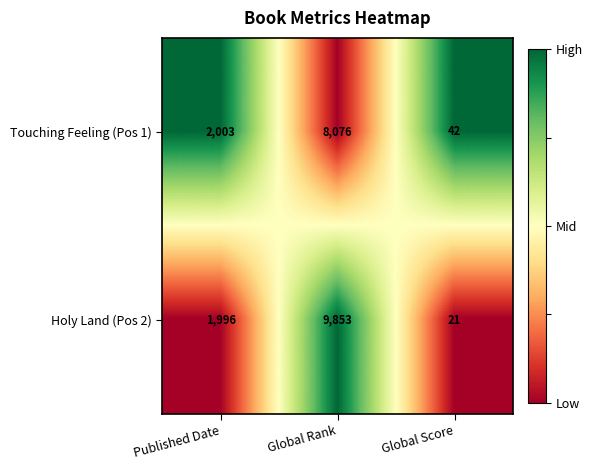

Which series has the largest range (max minus min)?

Holy Land (Pos 2)